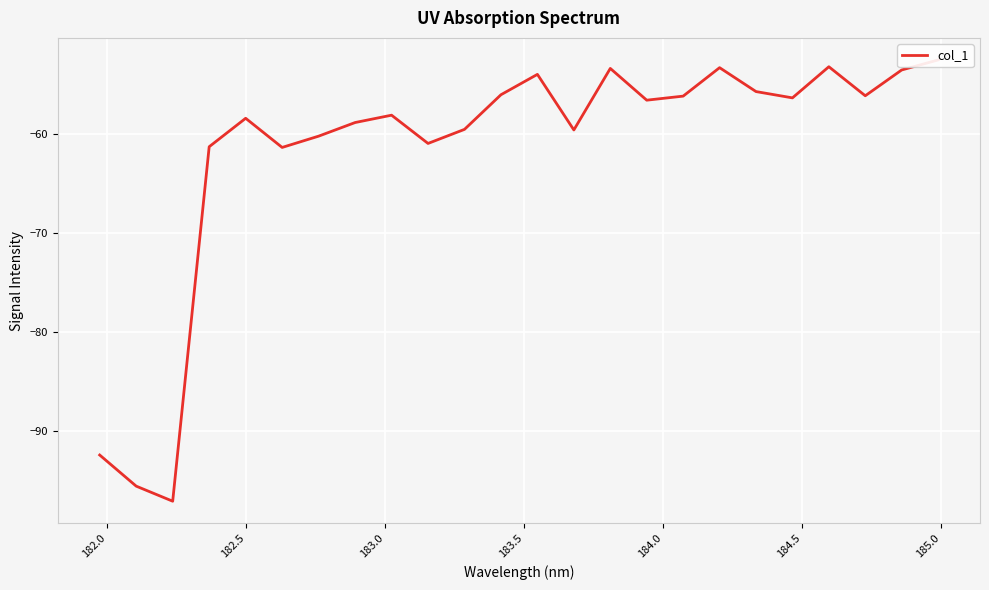

What is the sum of all values?

-1479.1